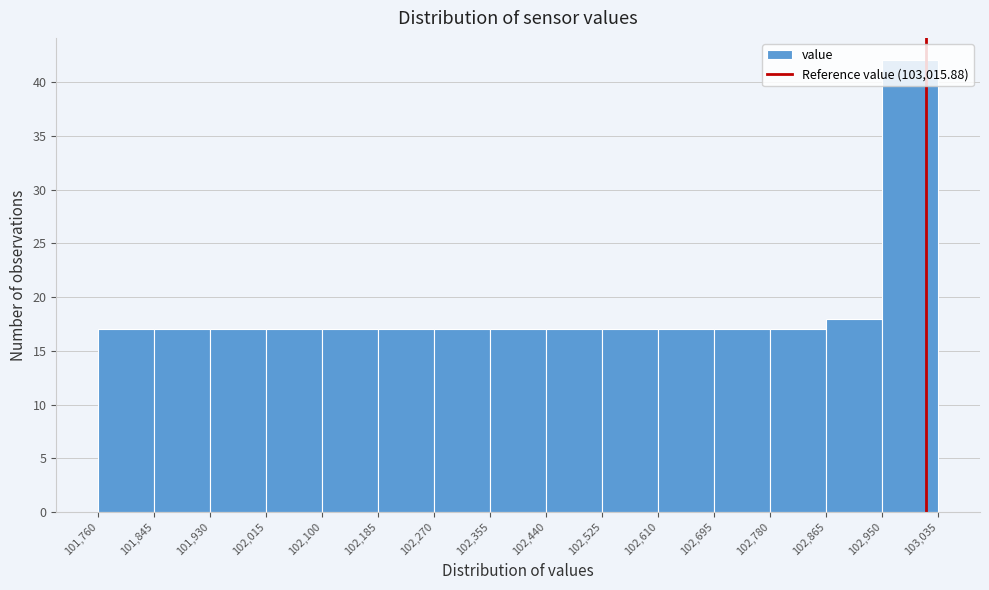

Reading left to right, transcribe this chart: for each bar, give the range it covers on the x-axis and its height. The values are not printed on the chart, so give them approximately, as read against the axis.

101,760 to 101,845: 17
101,845 to 101,930: 17
101,930 to 102,015: 17
102,015 to 102,100: 17
102,100 to 102,185: 17
102,185 to 102,270: 17
102,270 to 102,355: 17
102,355 to 102,440: 17
102,440 to 102,525: 17
102,525 to 102,610: 17
102,610 to 102,695: 17
102,695 to 102,780: 17
102,780 to 102,865: 17
102,865 to 102,950: 18
102,950 to 103,035: 42